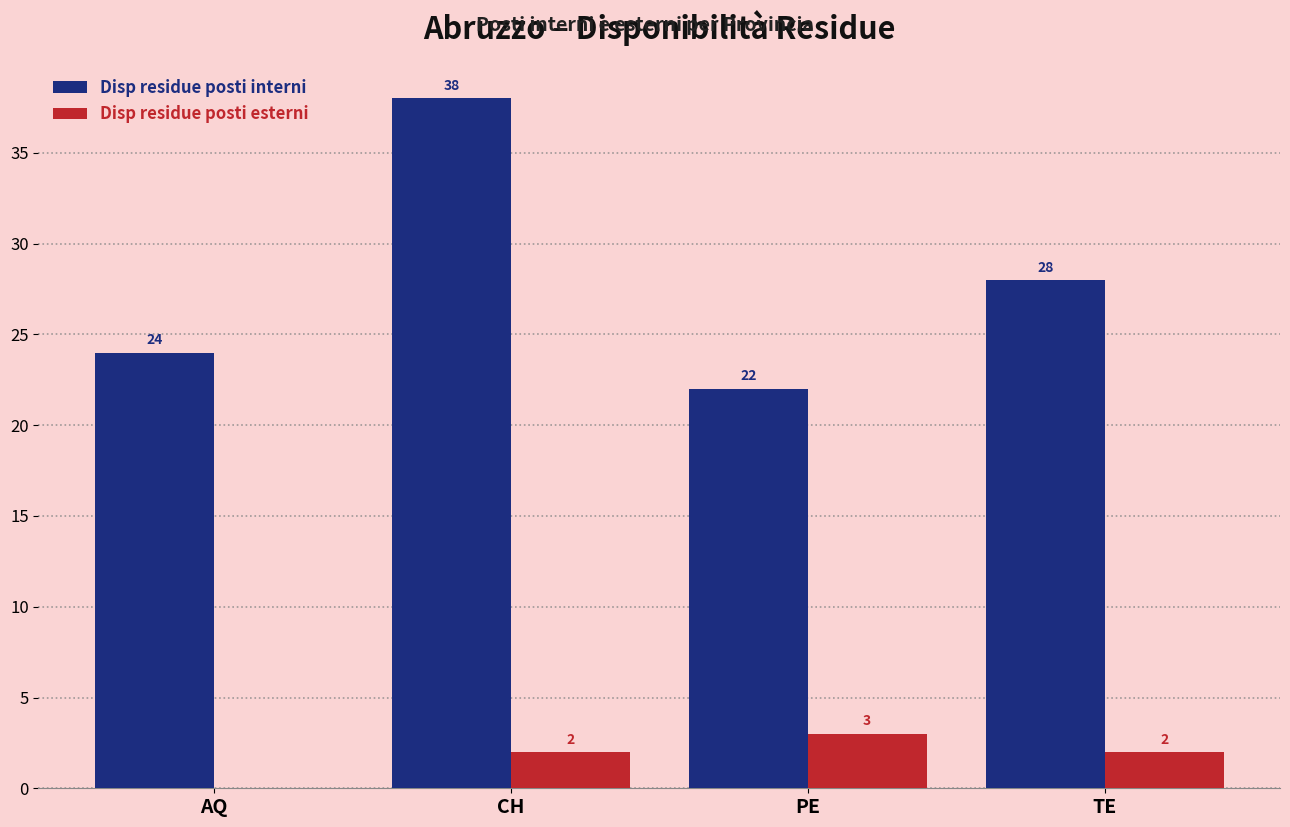

The Disp residue posti esterni series shows 2 at AQ. True or false?

False